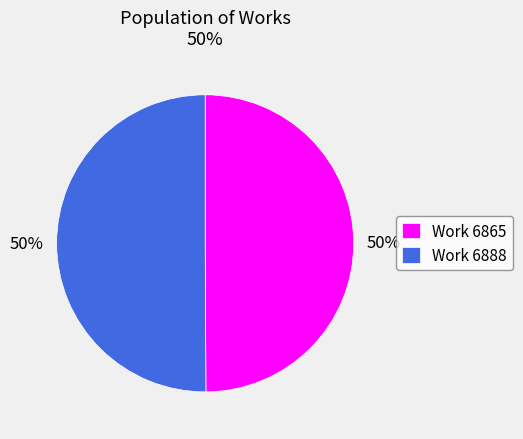

What percentage is the Work 6865 slice, to the nearest percent?

50%